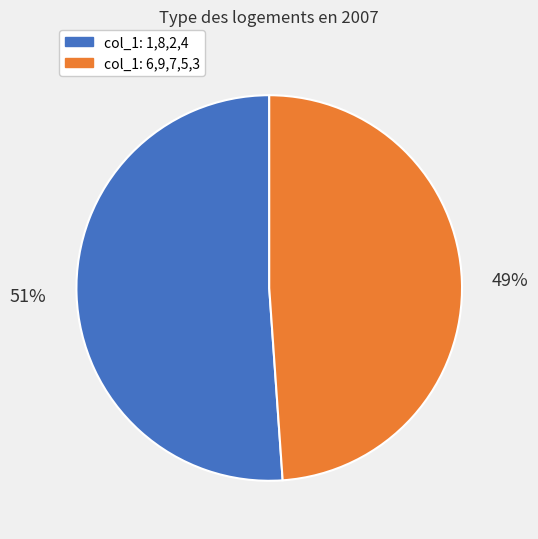

To the nearest percent, what is the difference between the largest and smallest slice percentages?

2%